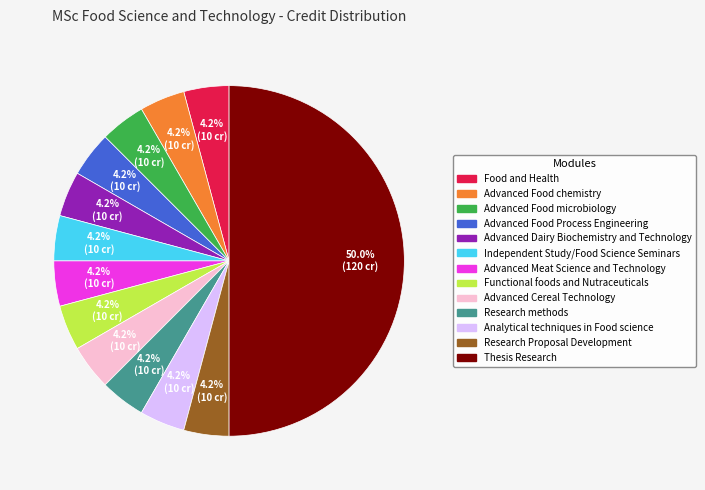

What percentage is NOT represented by Functional foods and Nutraceuticals?

95.8%